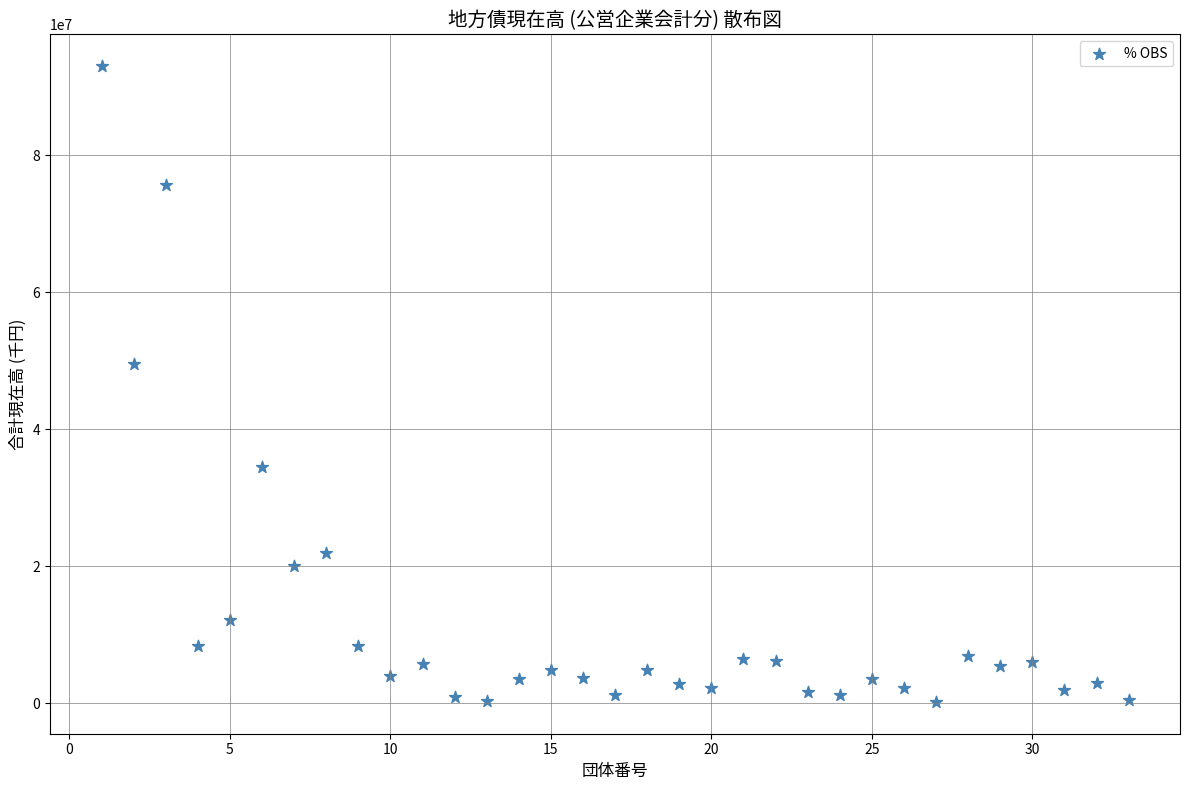

What is the range of X values (max minus min)?

32